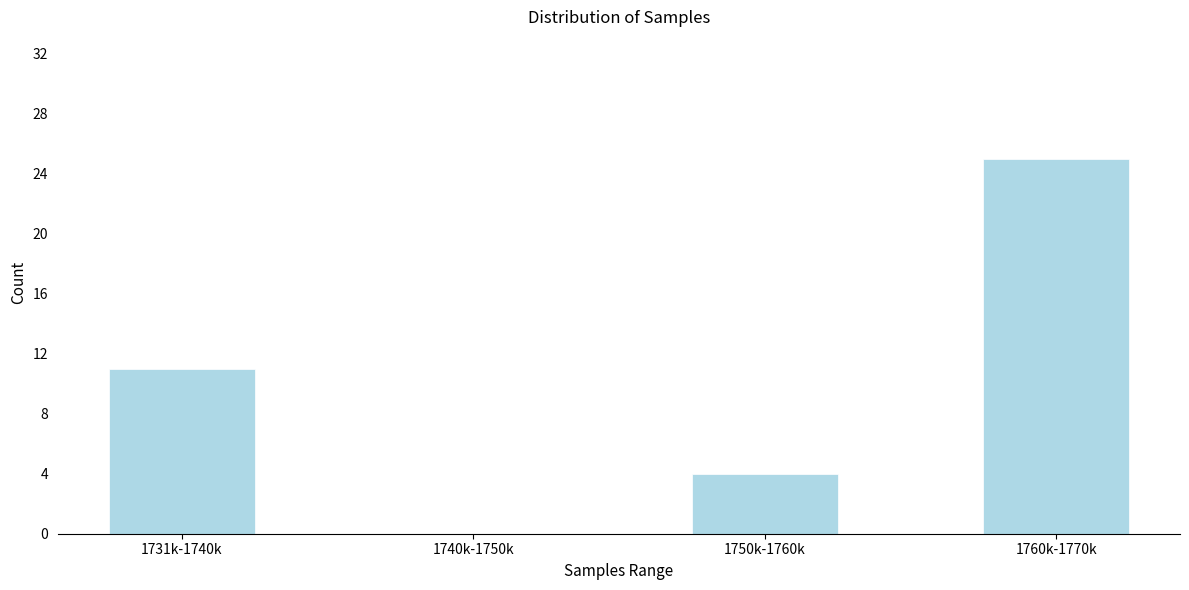

Reading left to right, extract all data points from this chart.

1731k-1740k=11	1740k-1750k=0	1750k-1760k=4	1760k-1770k=25